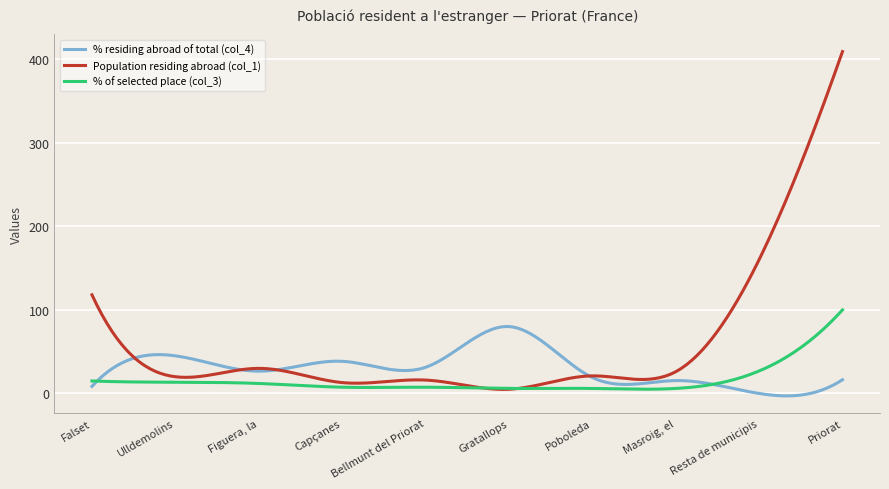

What is the greatest value displayed?

409.0